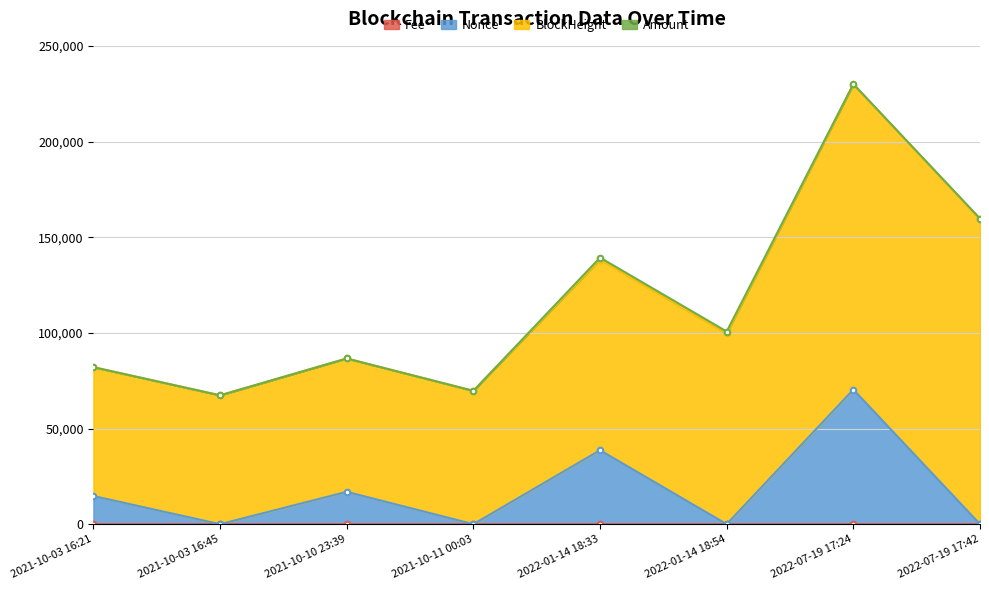

What is the label of the 8th point from the left?

2022-07-19 17:42